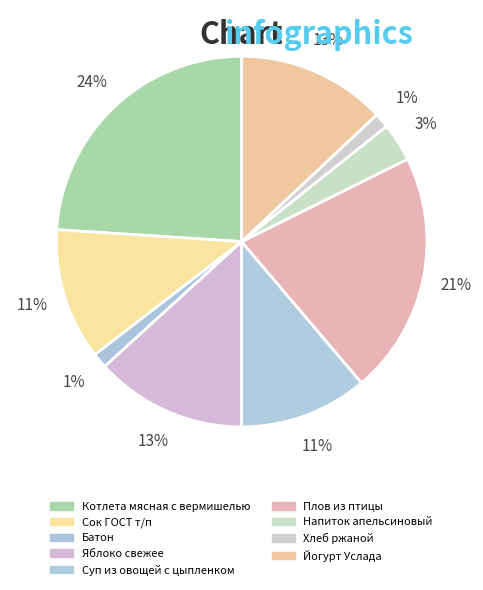

What percentage is the Котлета мясная с вермишелью slice, to the nearest percent?

24%